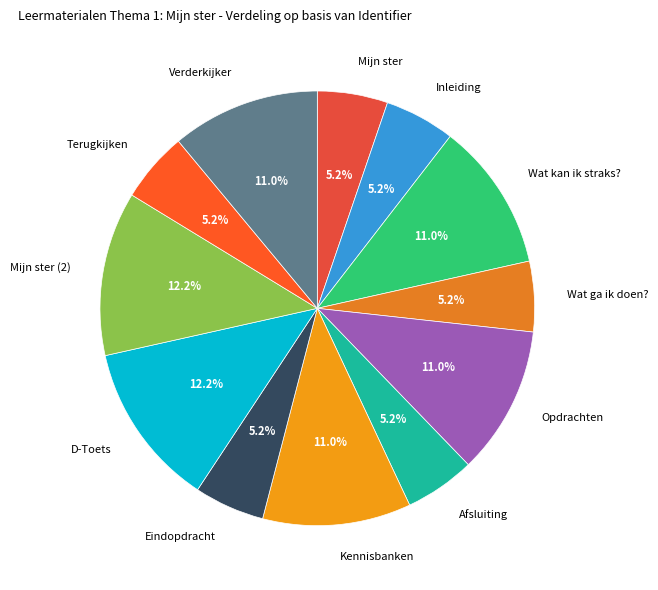

What is the ratio of the value at Wat ga ik doen? to the value at Opdrachten?

0.5